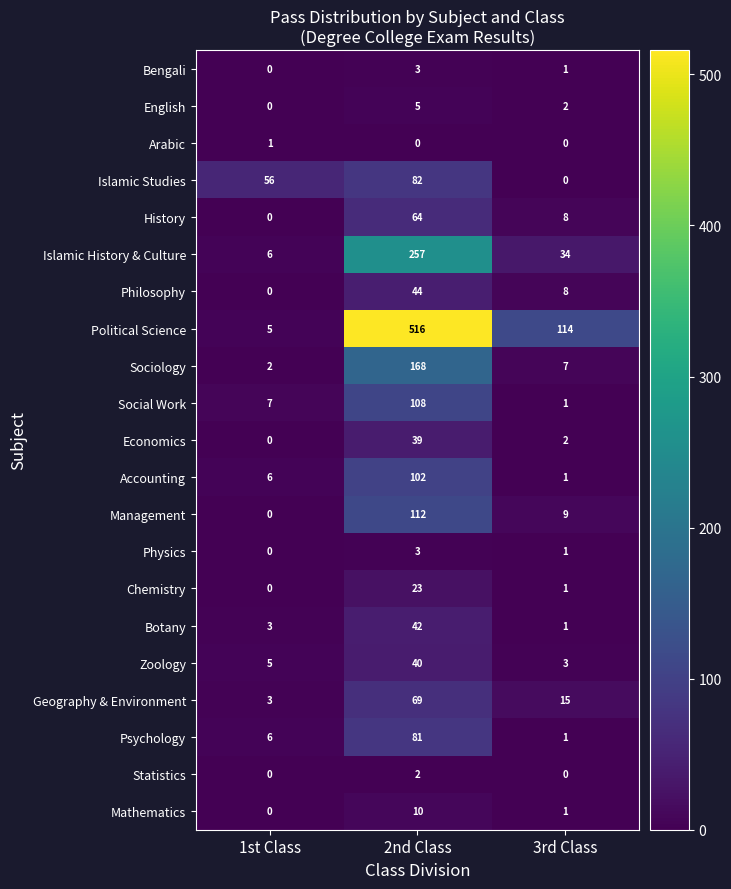

The value of Social Work at 1st Class is 10. True or false?

False